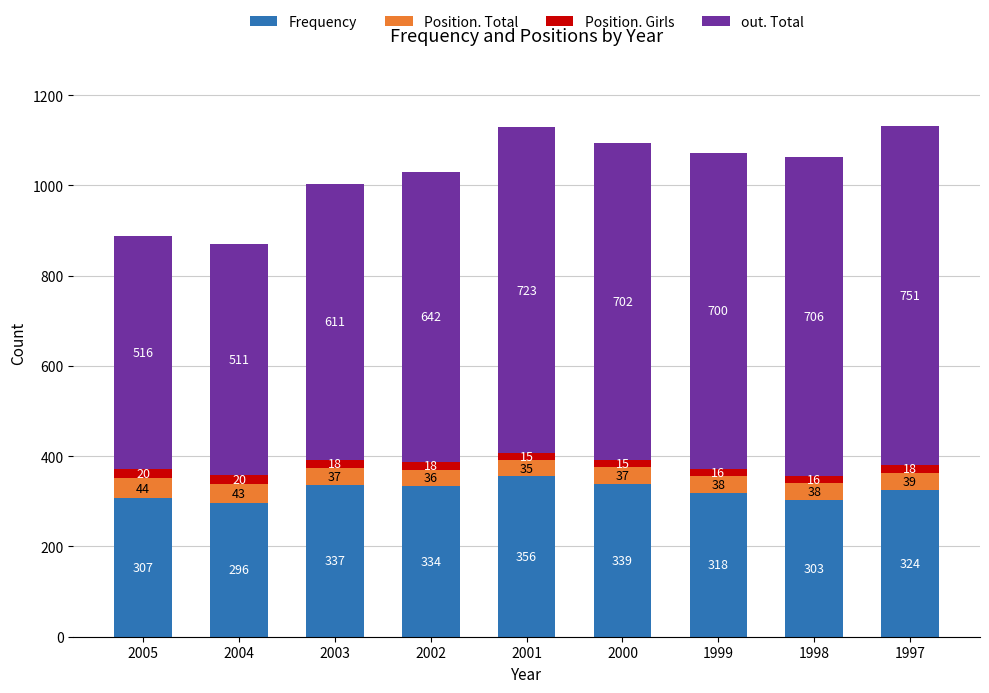

Count the number of categories in the chart.

9